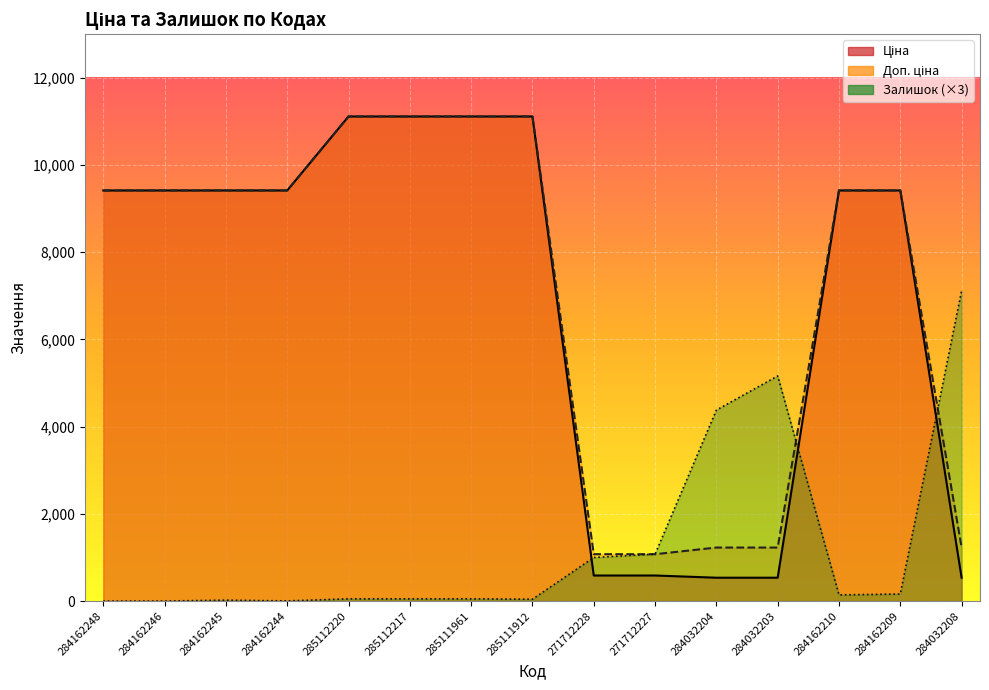

Is it true that Доп. ціна equals 4497.4 at 285112220?

False